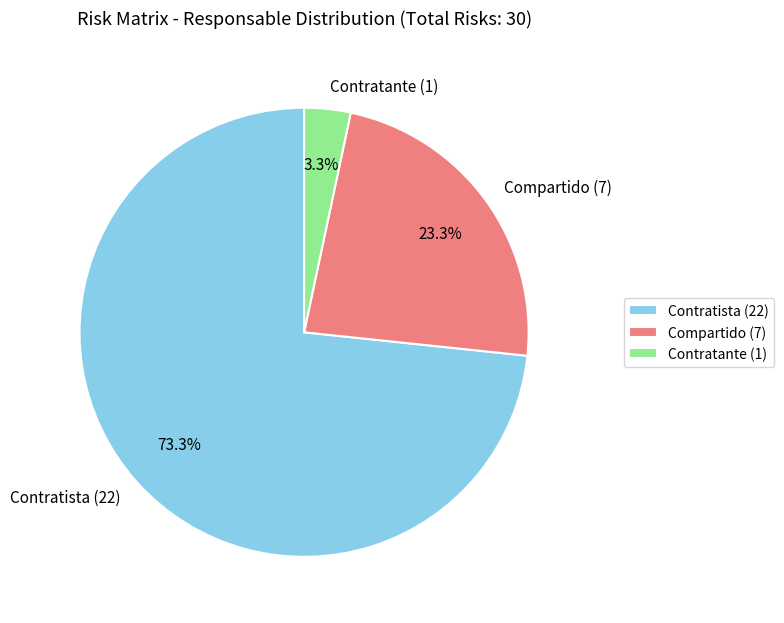

Combined, what portion of the pie is Contratista and Compartido?

96.7%